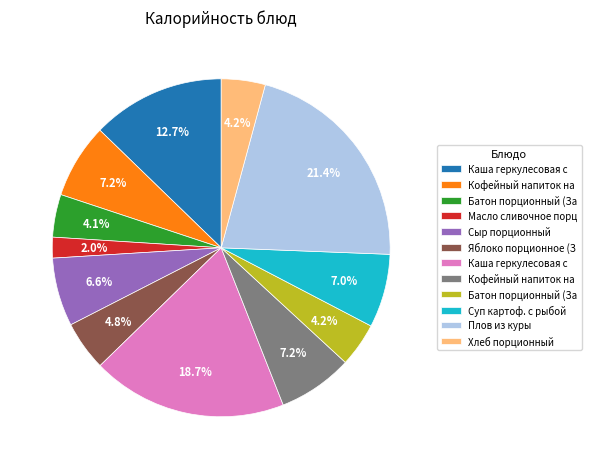

Is there a majority slice in this chart?

No